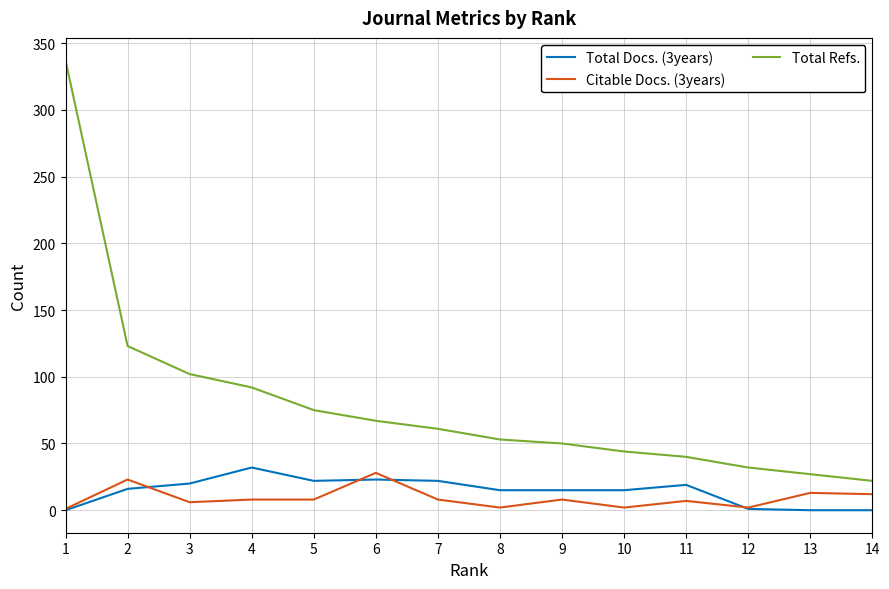

Is the value of Total Refs. at 5 greater than the value of Citable Docs. (3years) at 12?

Yes